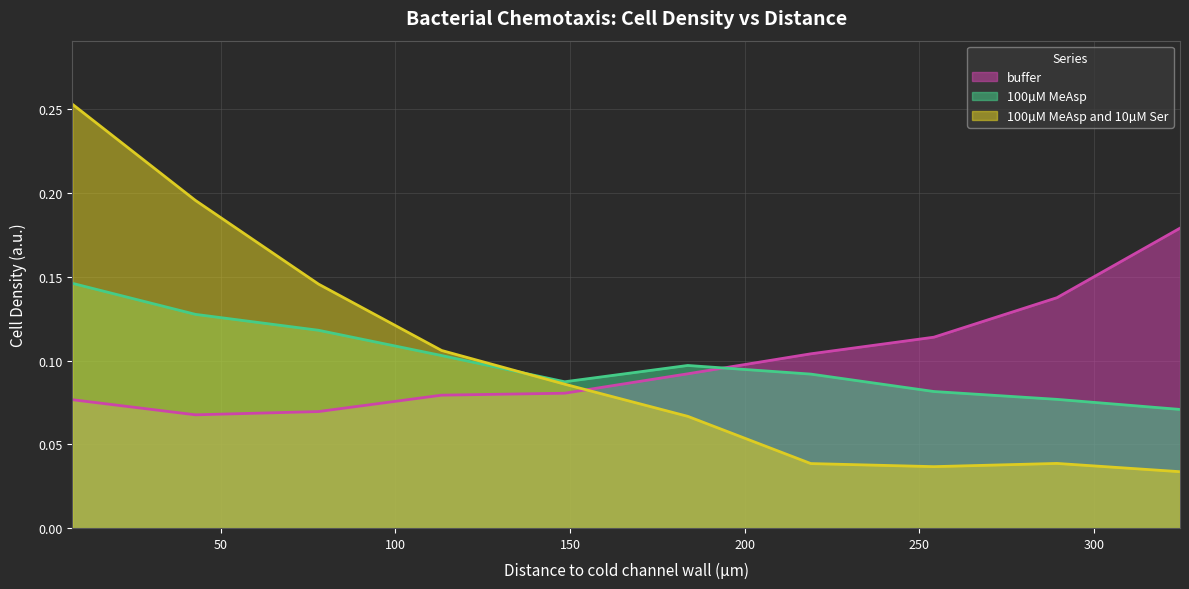

True or false: buffer and 100µM MeAsp and 10µM Ser cross at least once.

True